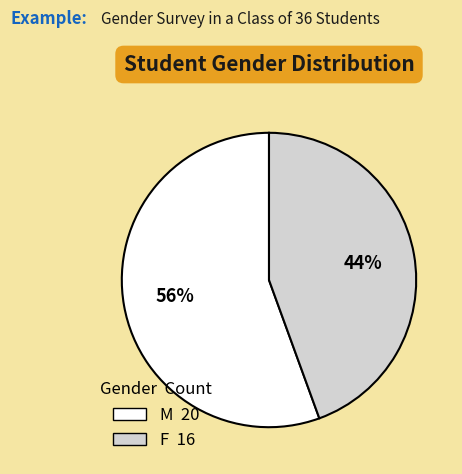

Which category has the biggest portion of the pie?

M